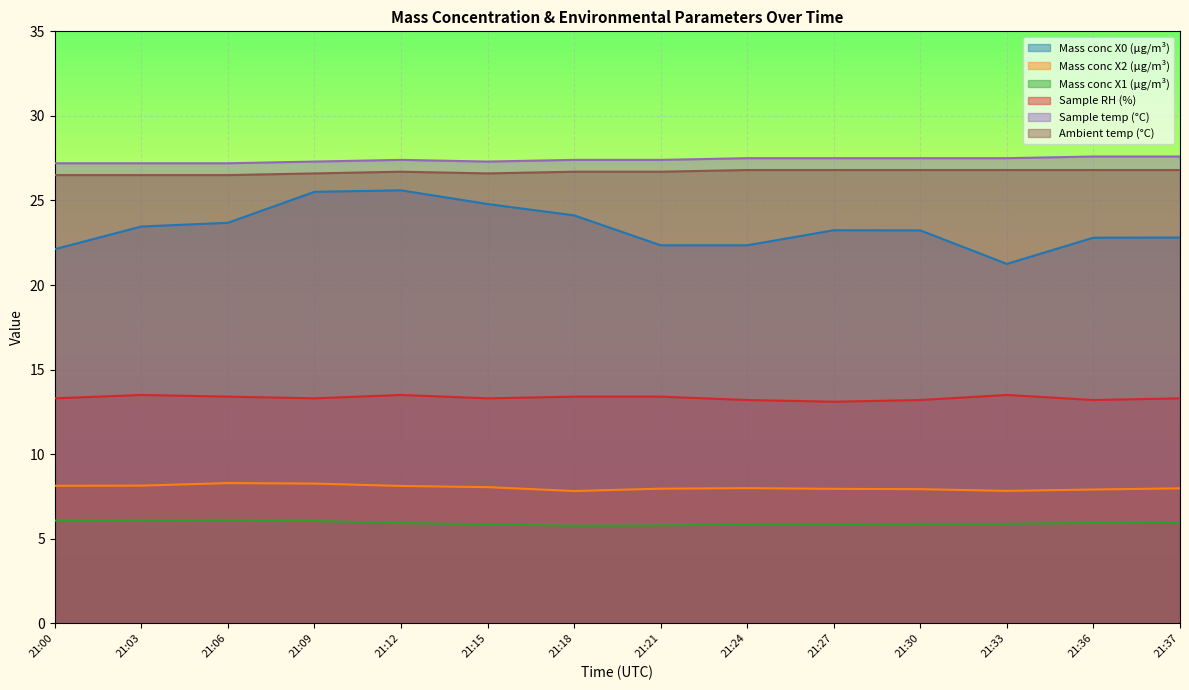

What is the total value across all series at 21:15?

105.9